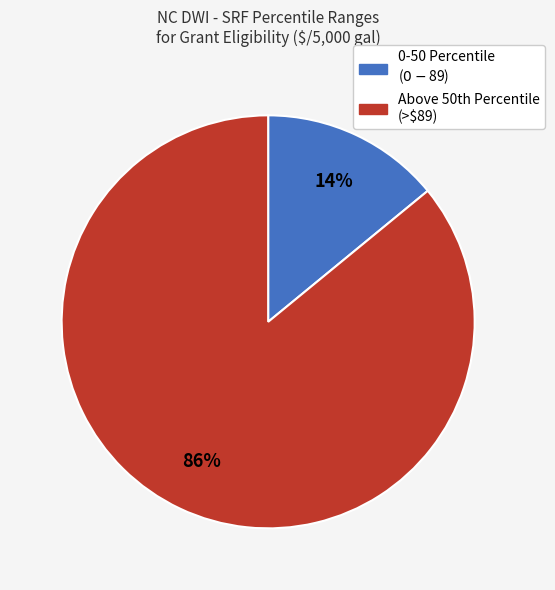

Does any single category account for the majority?

Yes